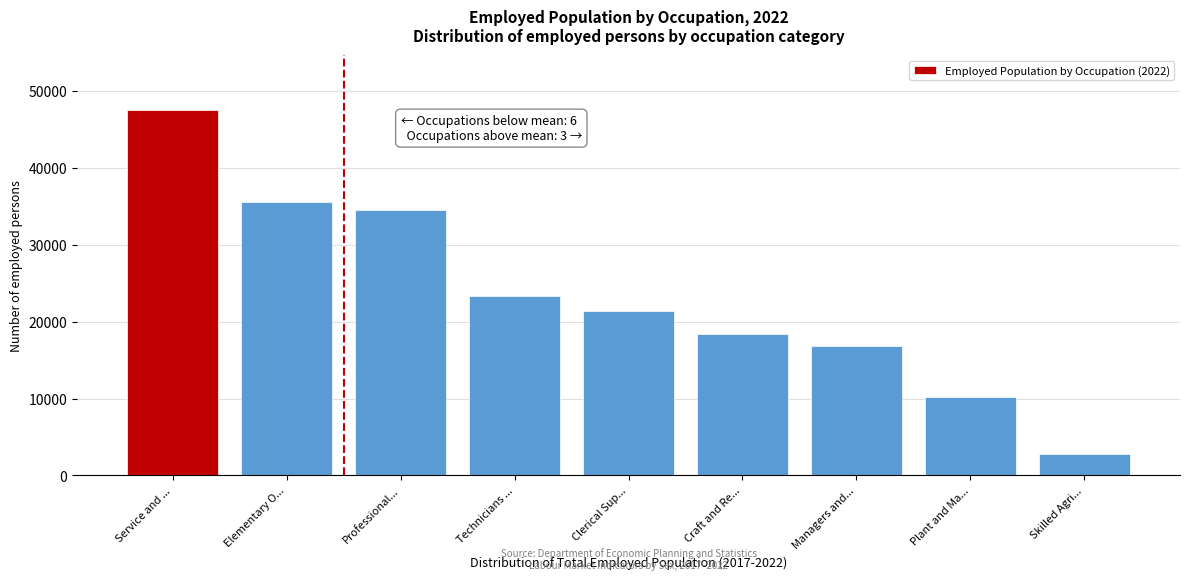

Reading left to right, list all the values displayed in this chart.

Service and ...=47528	Elementary O...=35506	Professional...=34550	Technicians ...=23299	Clerical Sup...=21366	Craft and Re...=18452	Managers and...=16881	Plant and Ma...=10205	Skilled Agri...=2735